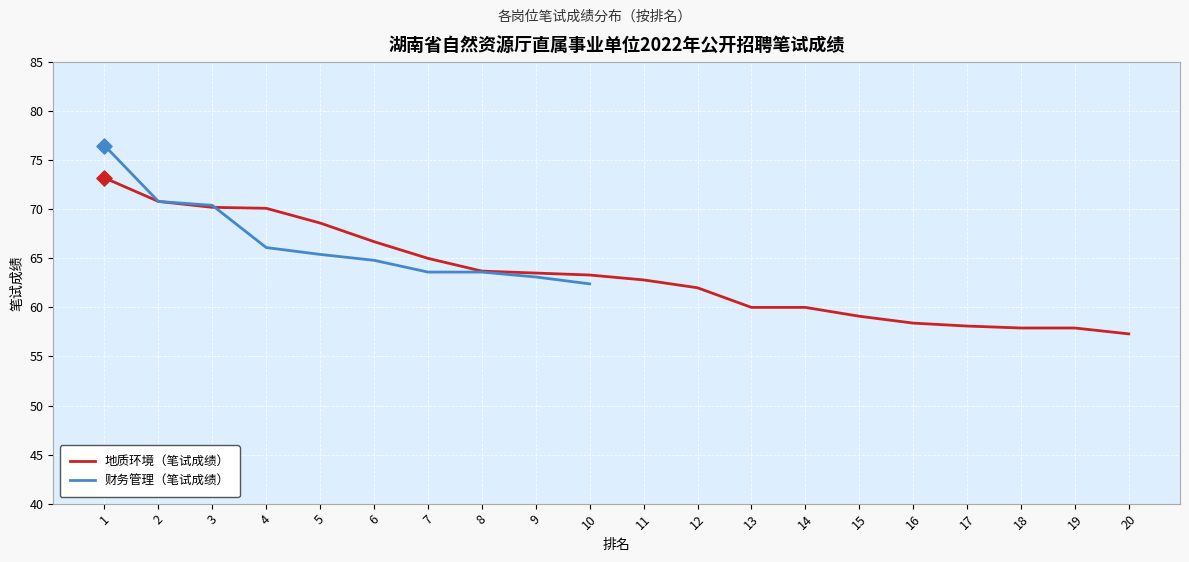

Which series has the largest total across all categories?

地质环境（笔试成绩）